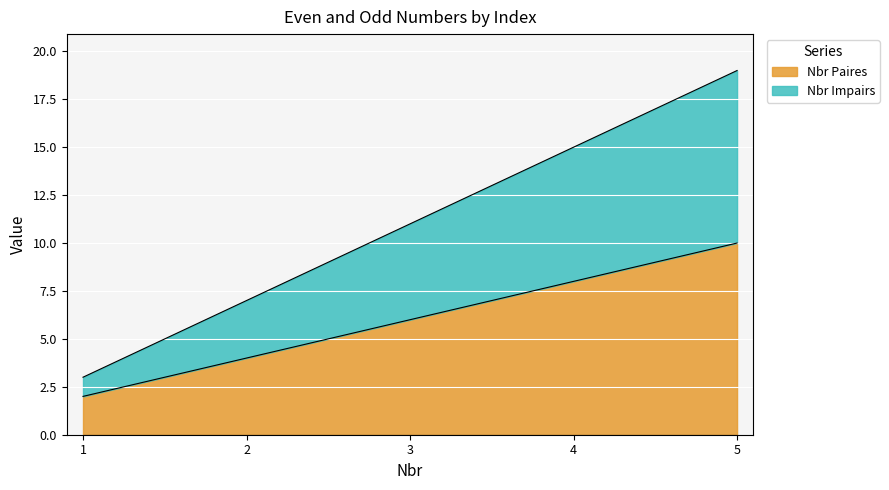

At which label does Nbr Paires reach its peak?

5